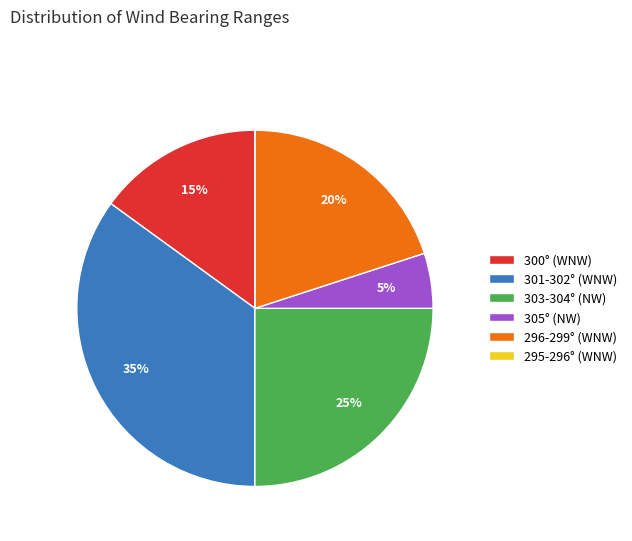

Is the sum of 305° (NW) and 296-299° (WNW) greater than half?

No